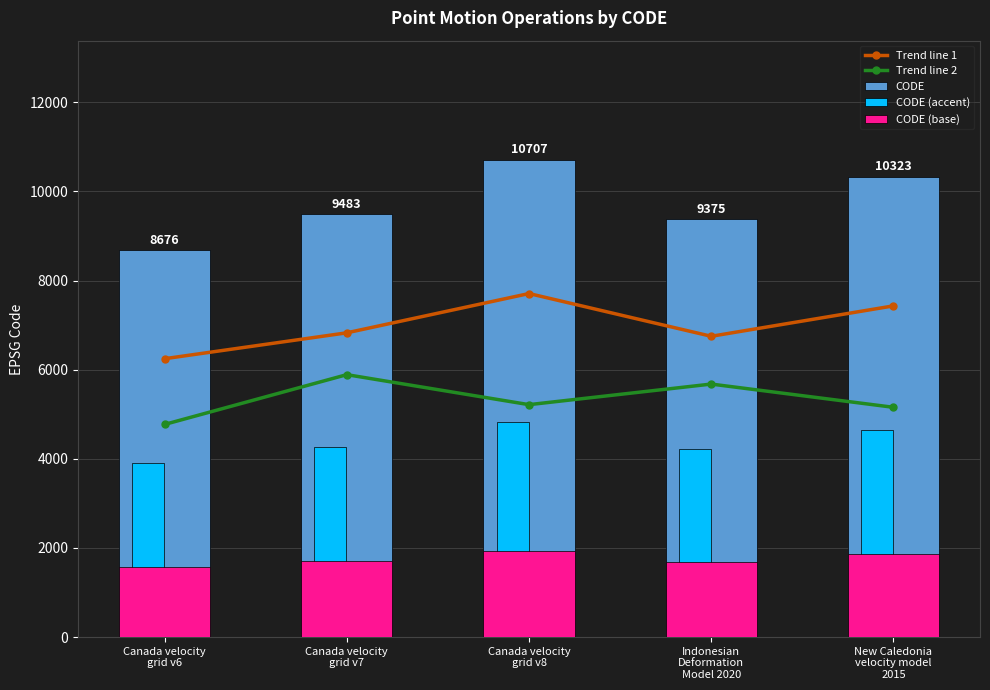

What is the difference between the highest and lowest values at New Caledonia
velocity model
2015?

8464.9